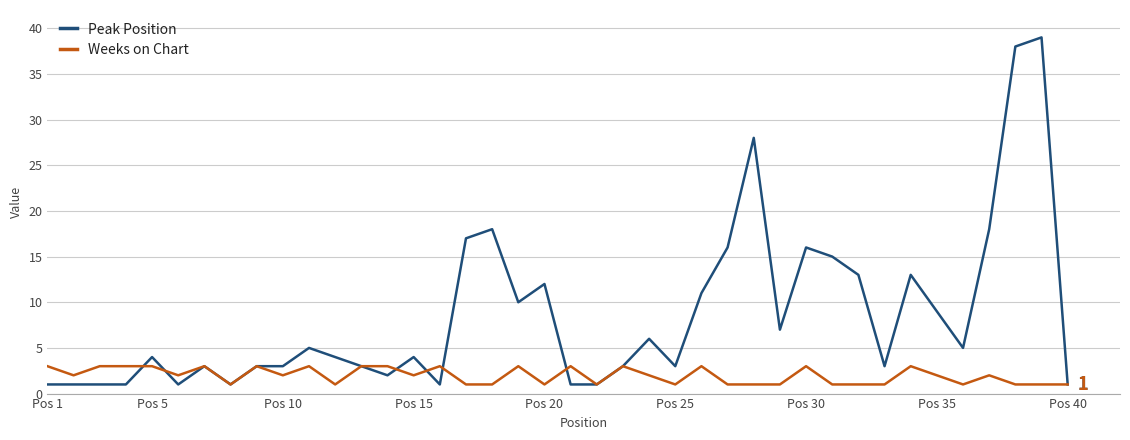

What is the greatest value displayed?

39